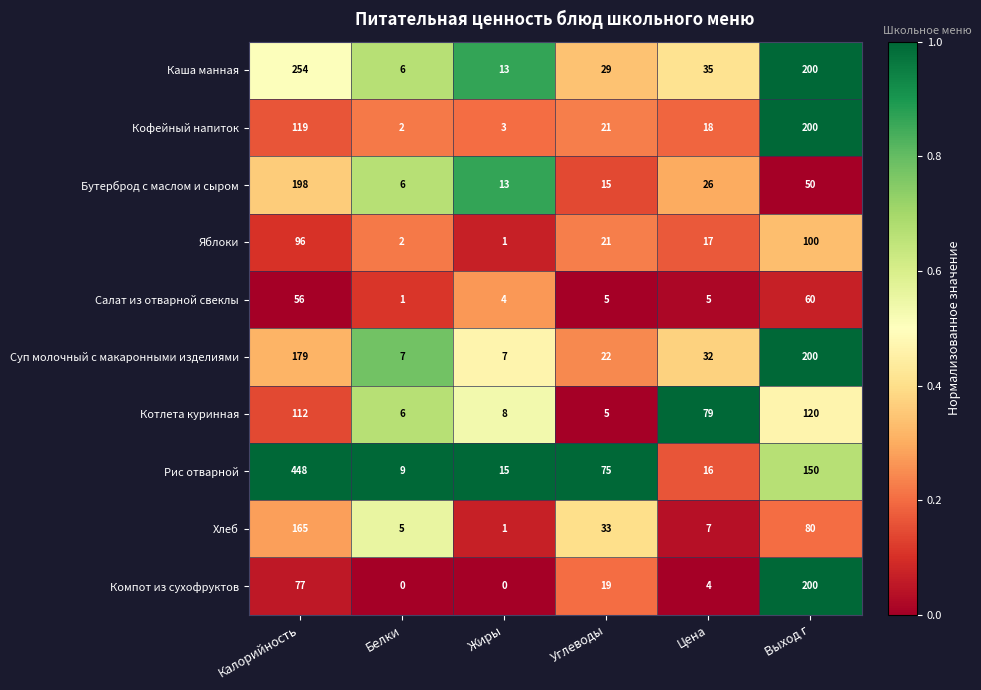

Which series has the largest total across all categories?

Рис отварной